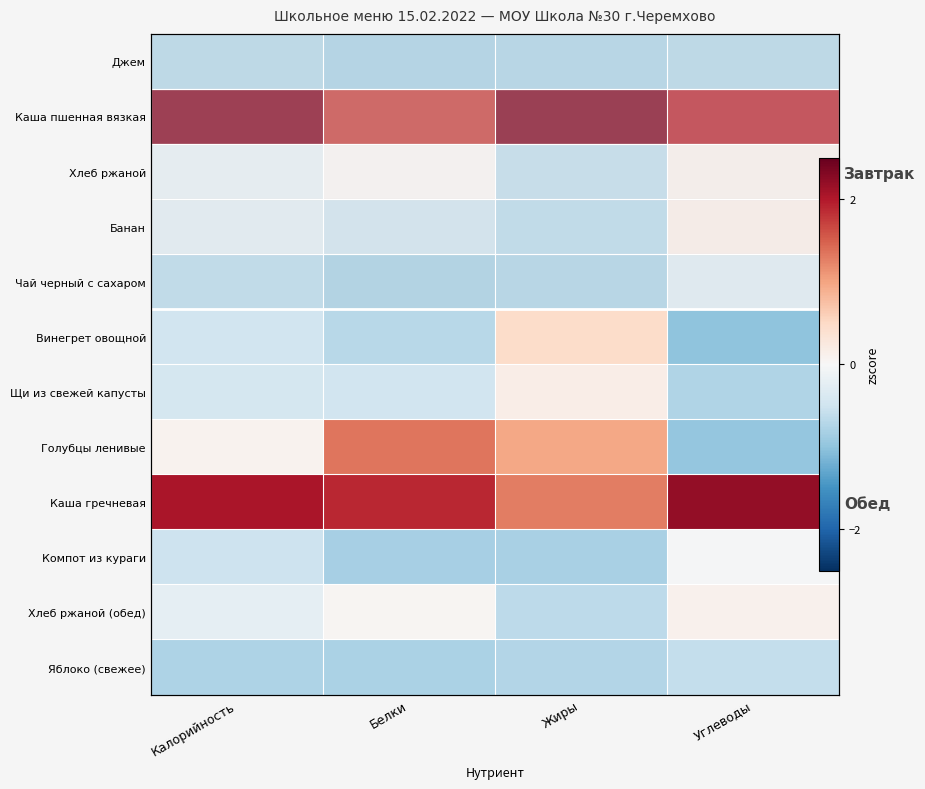

True or false: Хлеб ржаной has a value of -0.3 at Жиры.

False